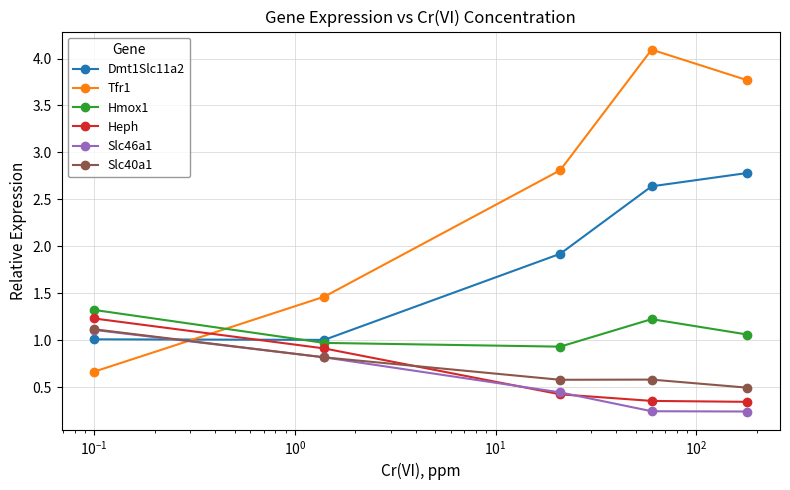

True or false: Hmox1 and Slc40a1 cross at least once.

False